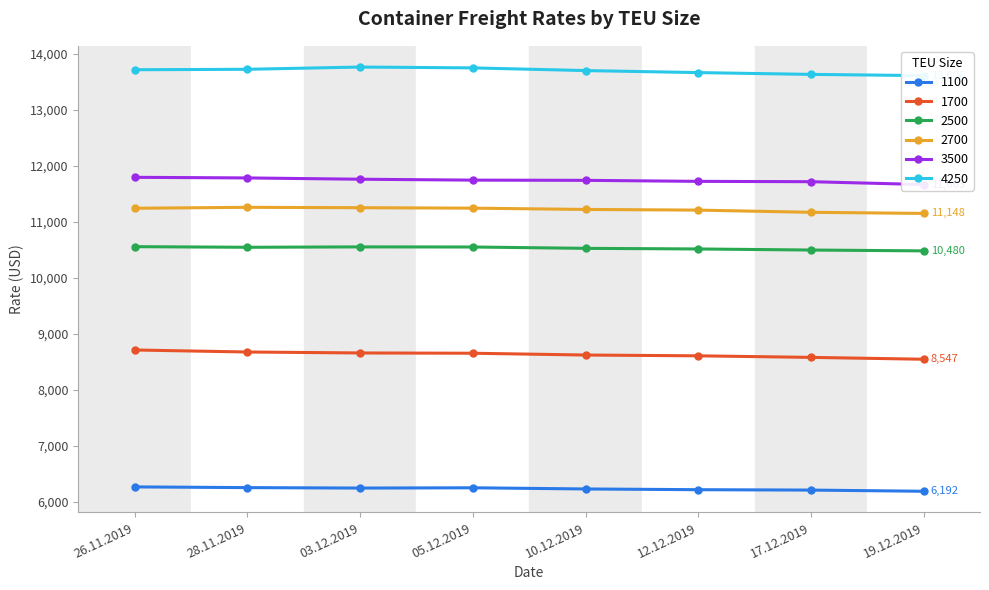

Reading left to right, what are all the values shown in this chart?

1100: 6270	6257	6249	6254	6233	6220	6213	6192
1700: 8712	8676	8659	8654	8622	8608	8580	8547
2500: 10555	10544	10551	10549	10525	10514	10495	10480
2700: 11240	11257	11250	11242	11219	11207	11168	11148
3500: 11792	11781	11758	11742	11738	11720	11714	11663
4250: 13711	13719	13759	13744	13696	13660	13628	13606